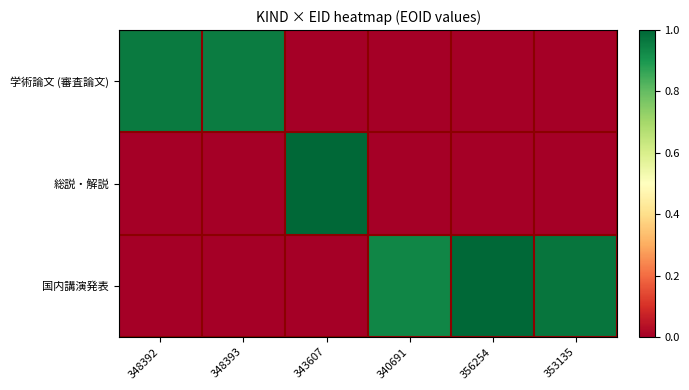

How many data points does each series have?

6